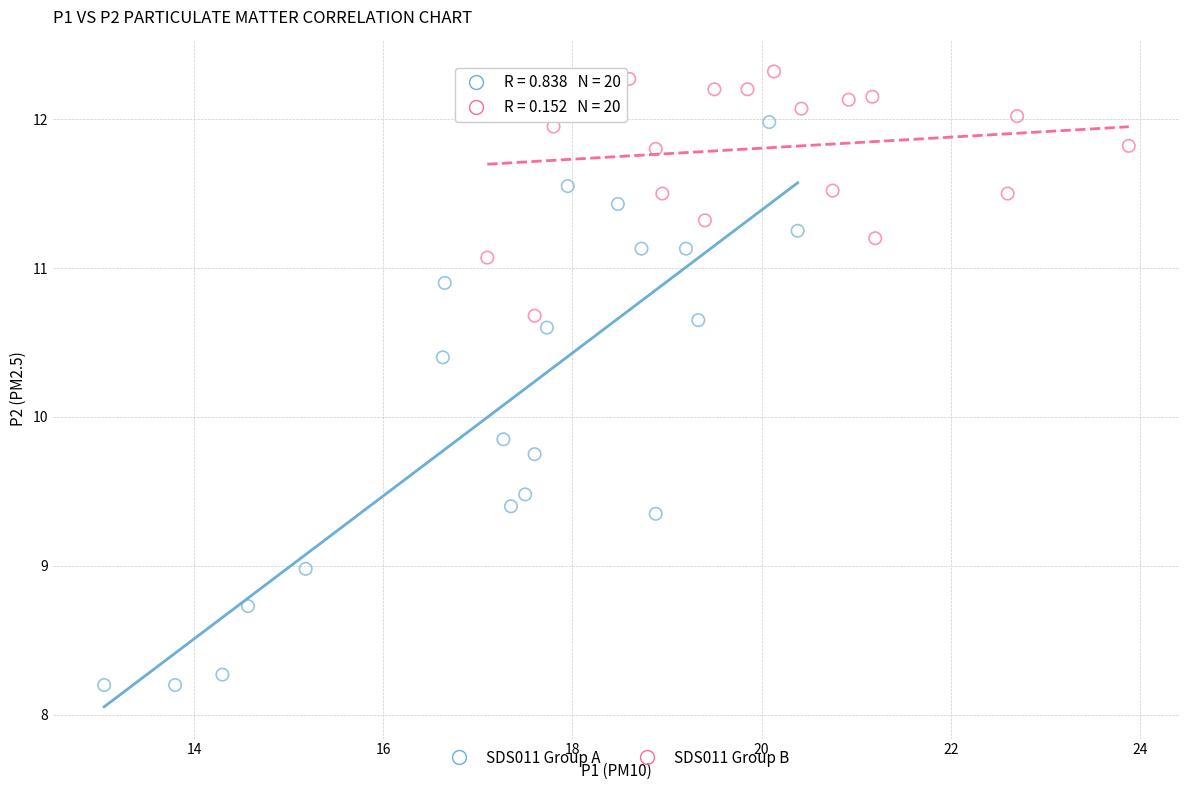

Which series contains the highest Y value?

SDS011 Group B